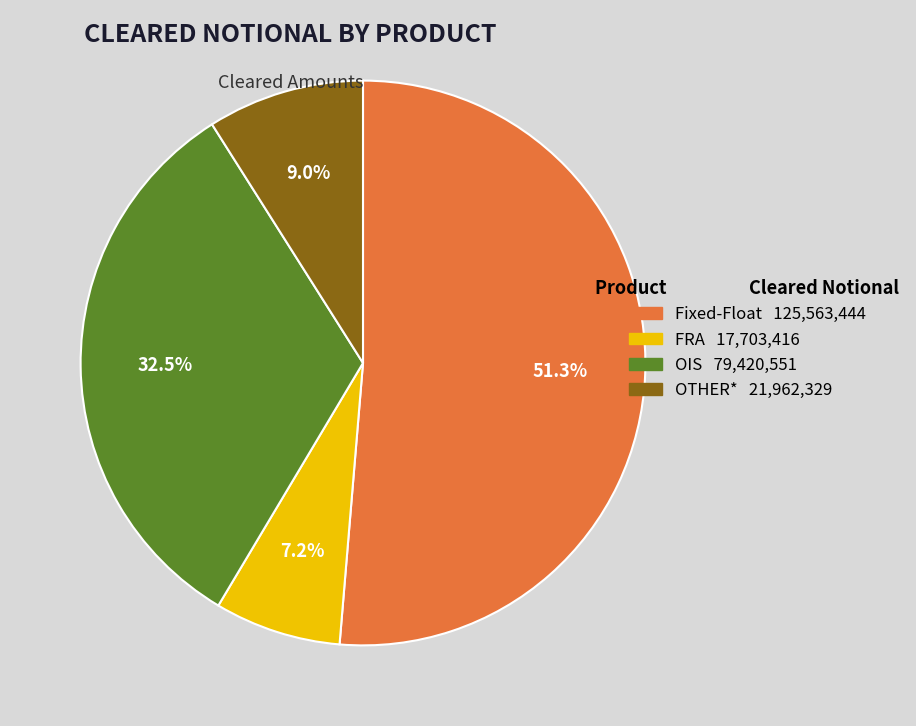

What percentage is the Fixed-Float slice, to the nearest percent?

51%